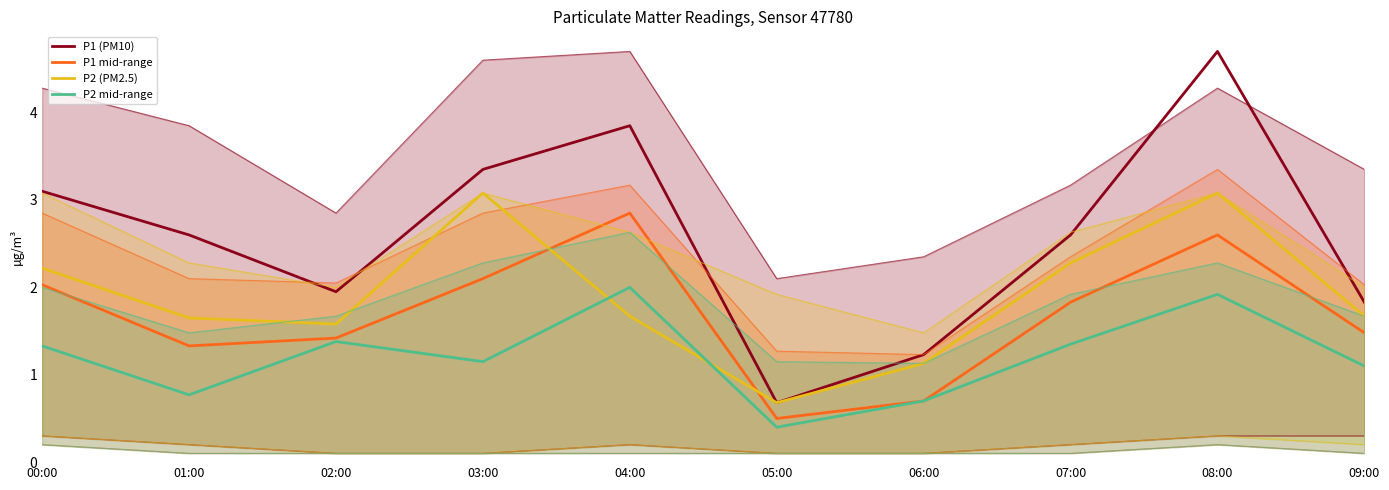

Reading right to left, extract all data points from this chart.

P1 (PM10): 09:00=1.8	08:00=4.7	07:00=2.6	06:00=1.2	05:00=0.7	04:00=3.9	03:00=3.4	02:00=1.9	01:00=2.6	00:00=3.1
P1 mid-range: 09:00=1.5	08:00=2.6	07:00=1.8	06:00=0.7	05:00=0.5	04:00=2.9	03:00=2.1	02:00=1.4	01:00=1.3	00:00=2.0
P2 (PM2.5): 09:00=1.7	08:00=3.1	07:00=2.3	06:00=1.1	05:00=0.7	04:00=1.7	03:00=3.1	02:00=1.6	01:00=1.6	00:00=2.2
P2 mid-range: 09:00=1.1	08:00=1.9	07:00=1.4	06:00=0.7	05:00=0.4	04:00=2.0	03:00=1.1	02:00=1.4	01:00=0.8	00:00=1.3